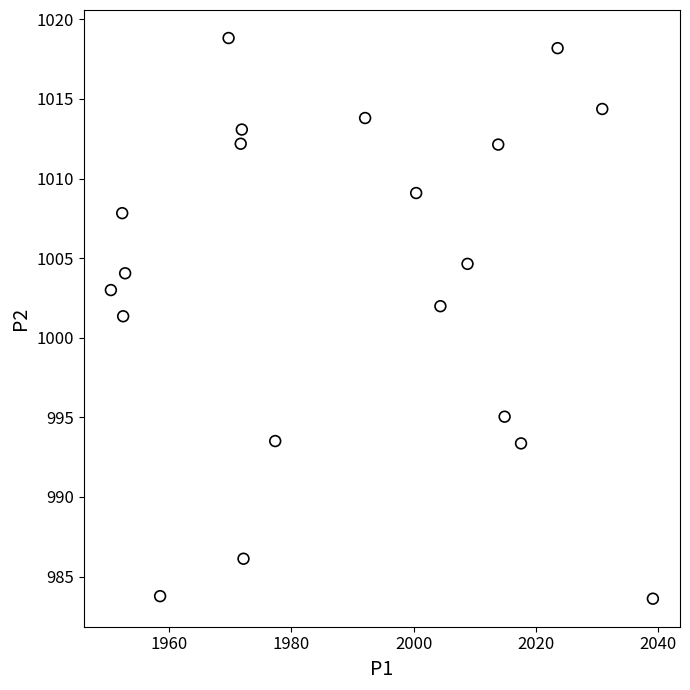

What is the range of X values (max minus min)?

88.6